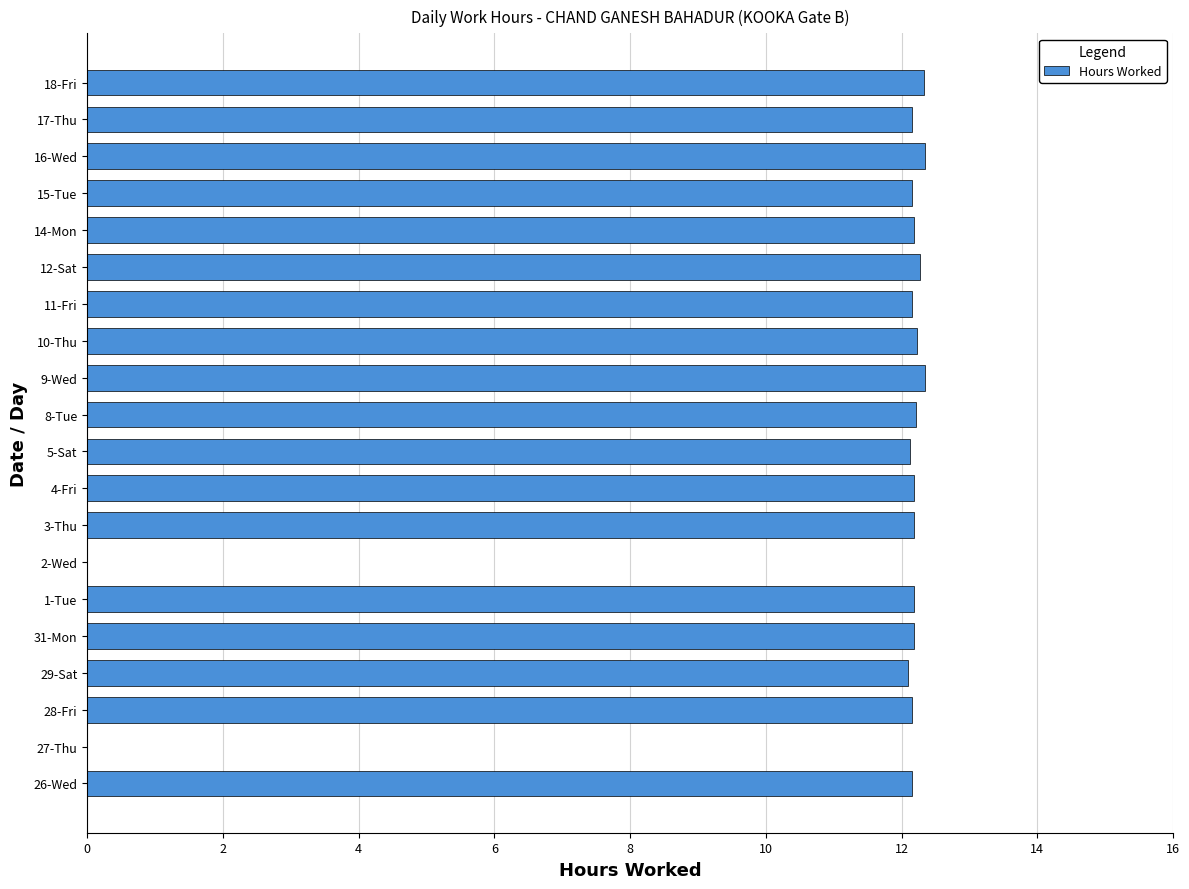

Is it true that the value at 3-Thu is 7.0?

False